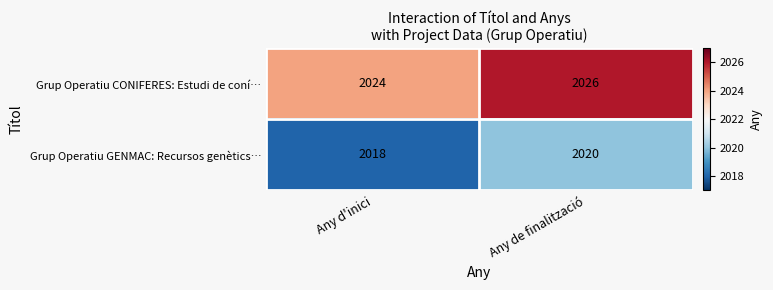

Which series has the largest total across all categories?

Grup Operatiu CONIFERES: Estudi de coní…